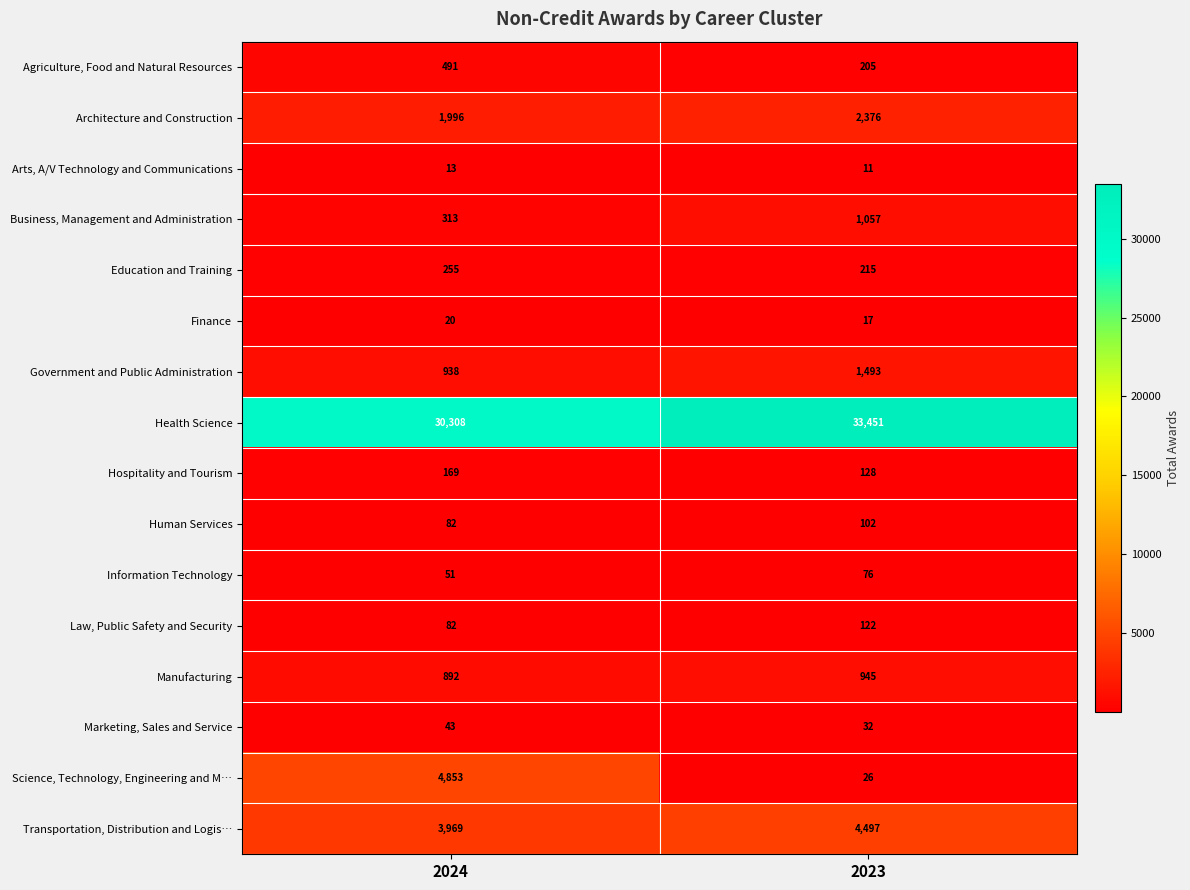

Which label corresponds to the largest value in the chart?

2023